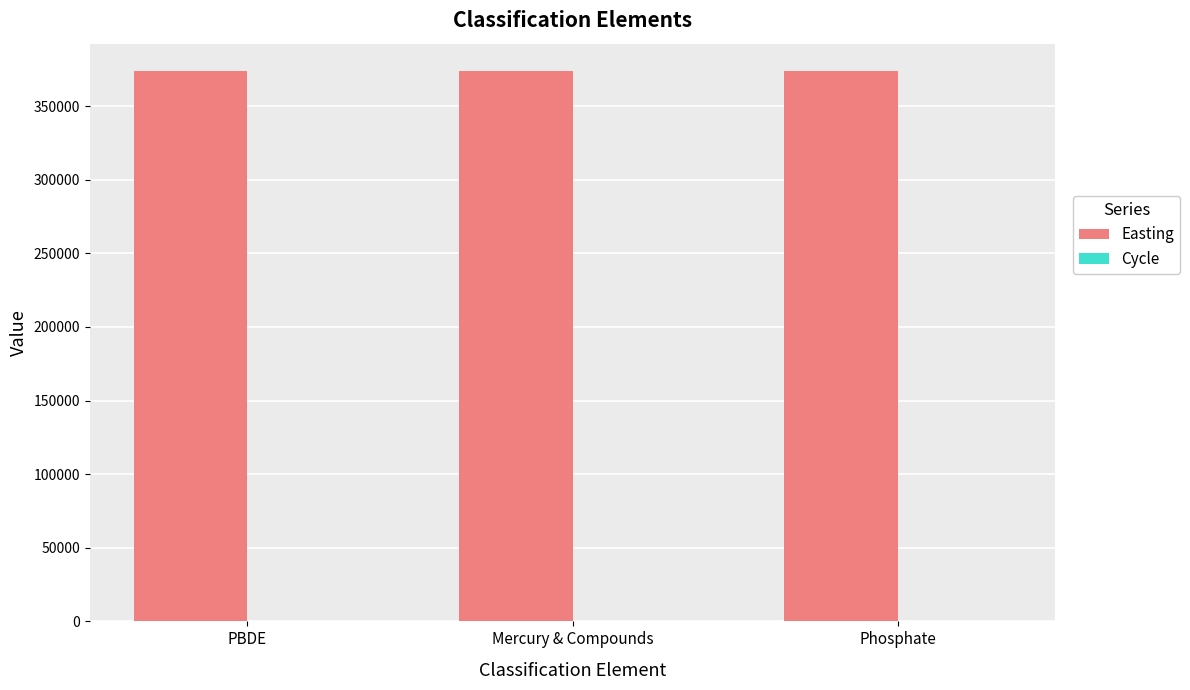

Which series has the largest total across all categories?

Easting